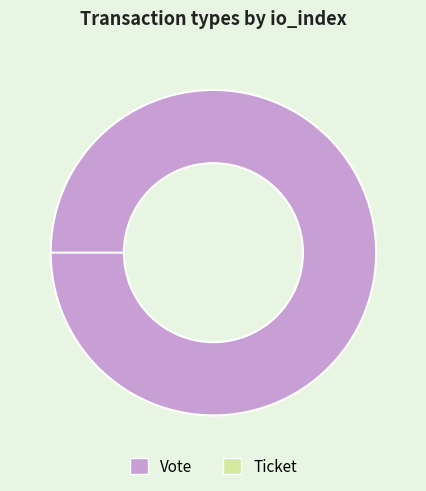

Combined, do Ticket and Vote account for over 50%?

Yes